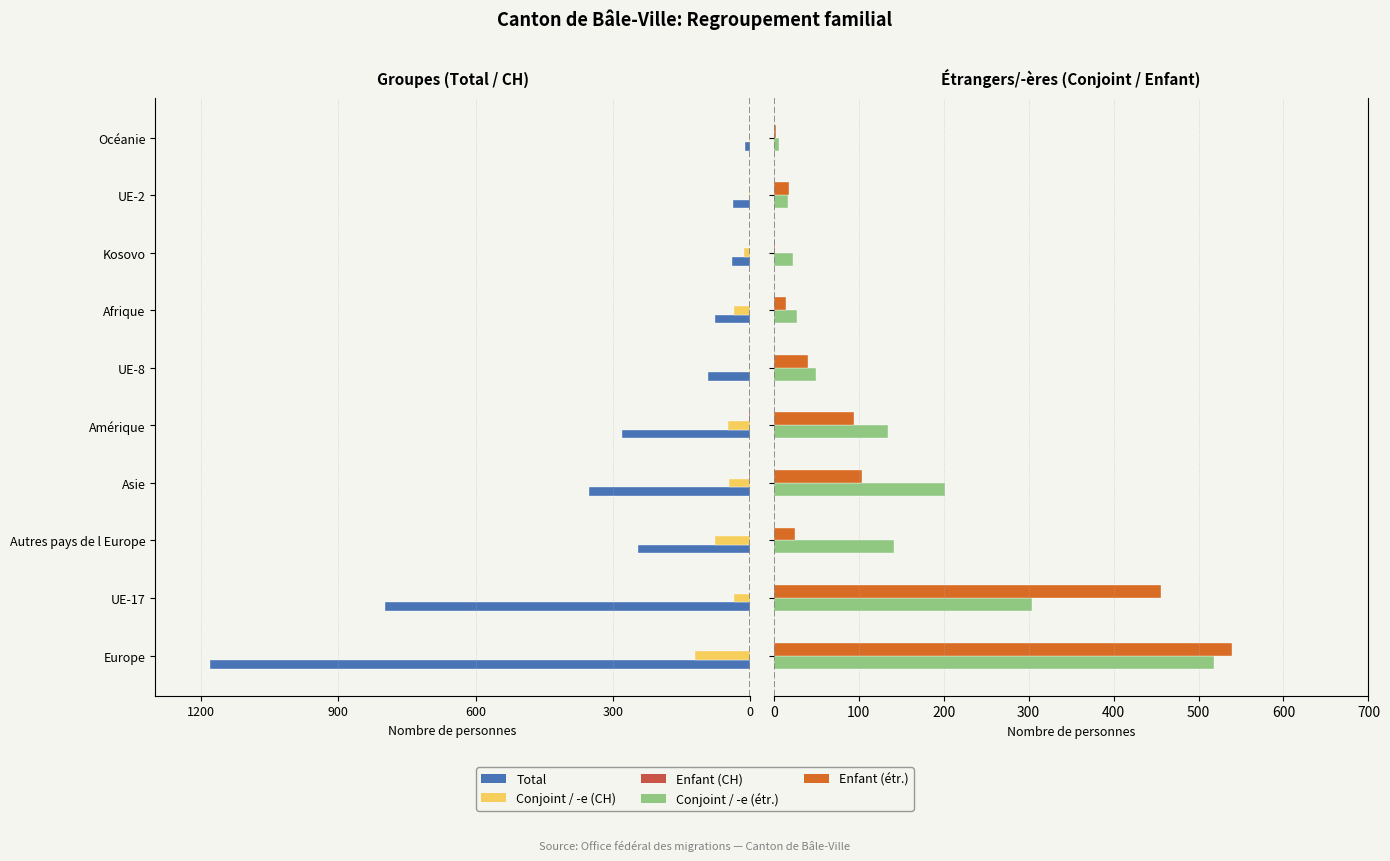

How many series are shown in this chart?

5